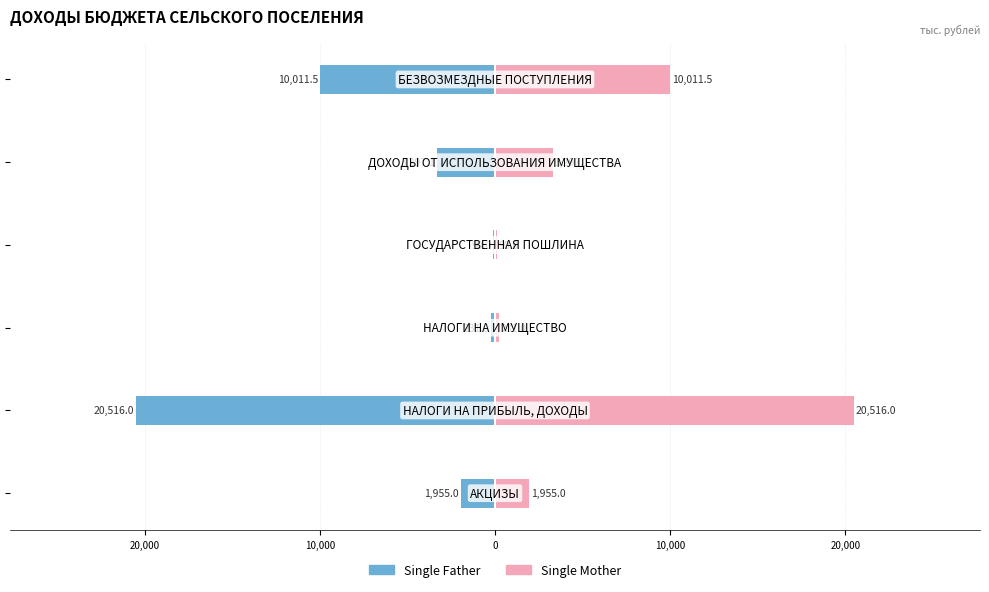

Which has a higher value, 10,000 or 10,000?

10,000